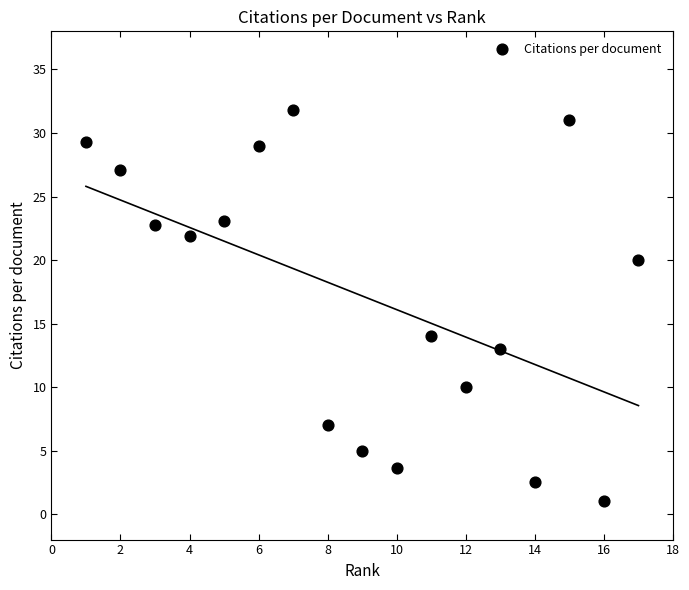

What is the range of Y values (max minus min)?

30.8